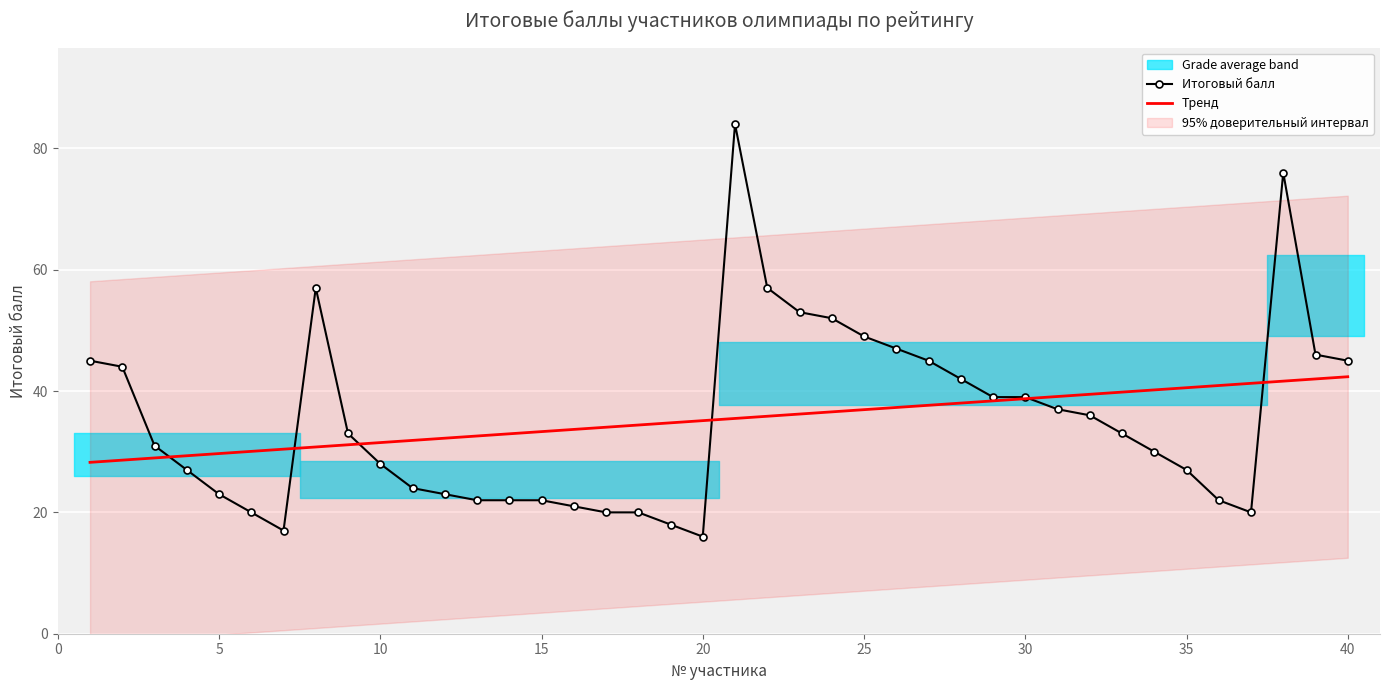

The value of Итоговый балл at 20 is 32.5. True or false?

False